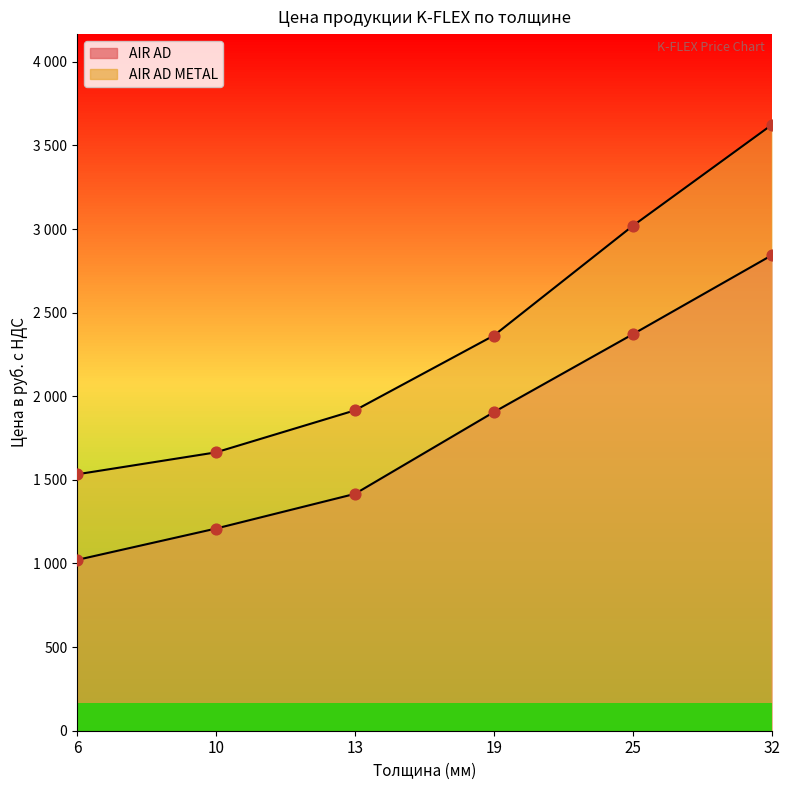

Which series has the largest Y range (max minus min)?

AIR AD METAL